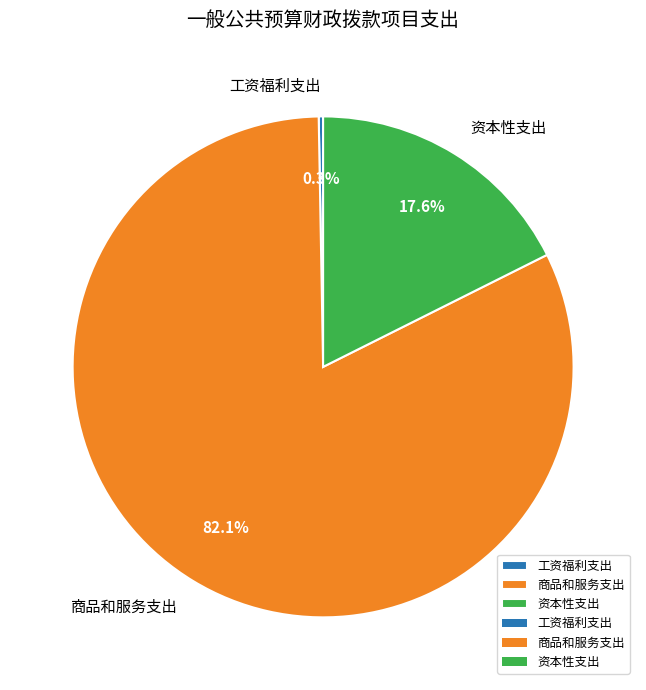

What is the total percentage of 资本性支出 and 工资福利支出?

17.9%